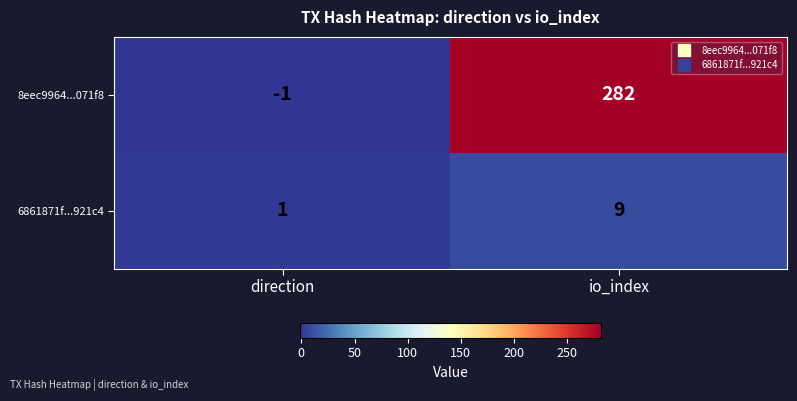

Which series has the largest total across all categories?

8eec9964...071f8